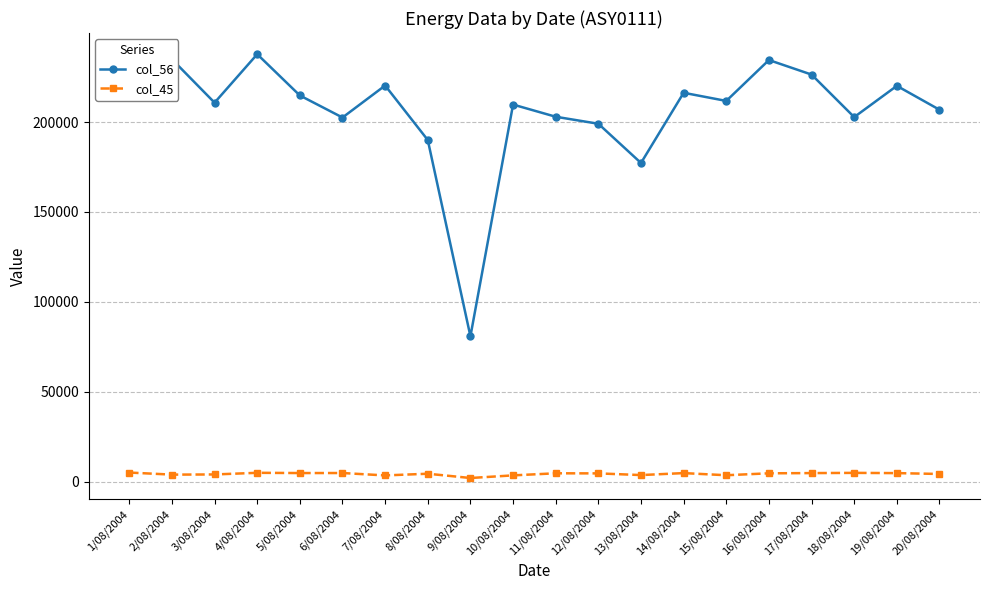

True or false: col_45 has a value of 4966 at 18/08/2004.

True